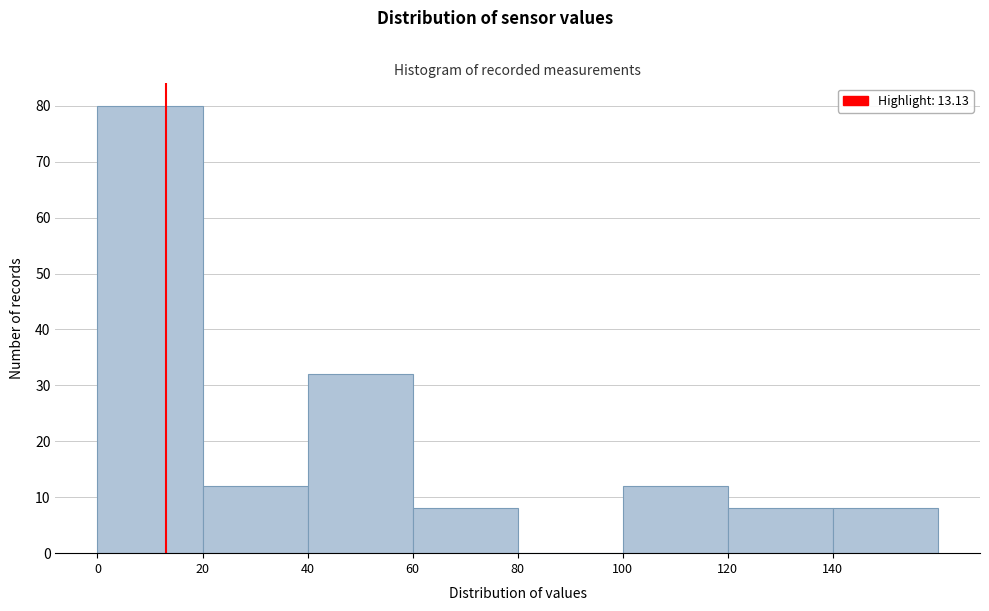

What is the height of the bar covering 20 to 40 on the x-axis? The values are not printed on the chart, so give them approximately, as read against the axis.

12